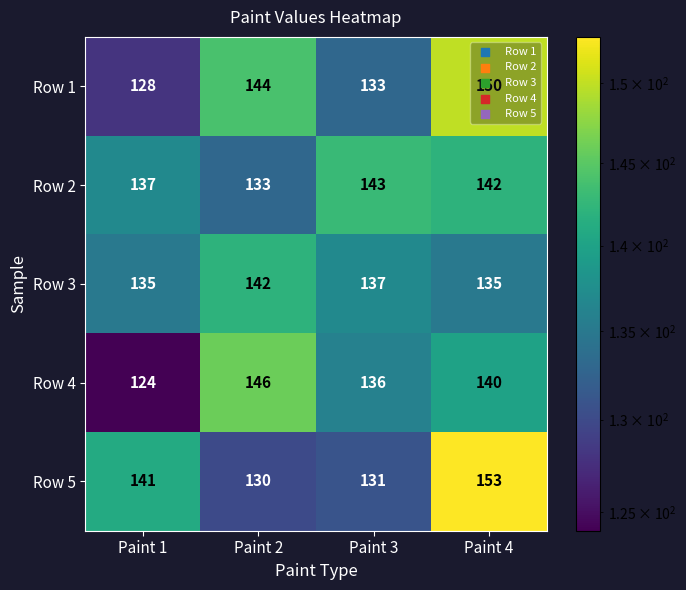

At which category is the sum across all series the highest?

Paint 4